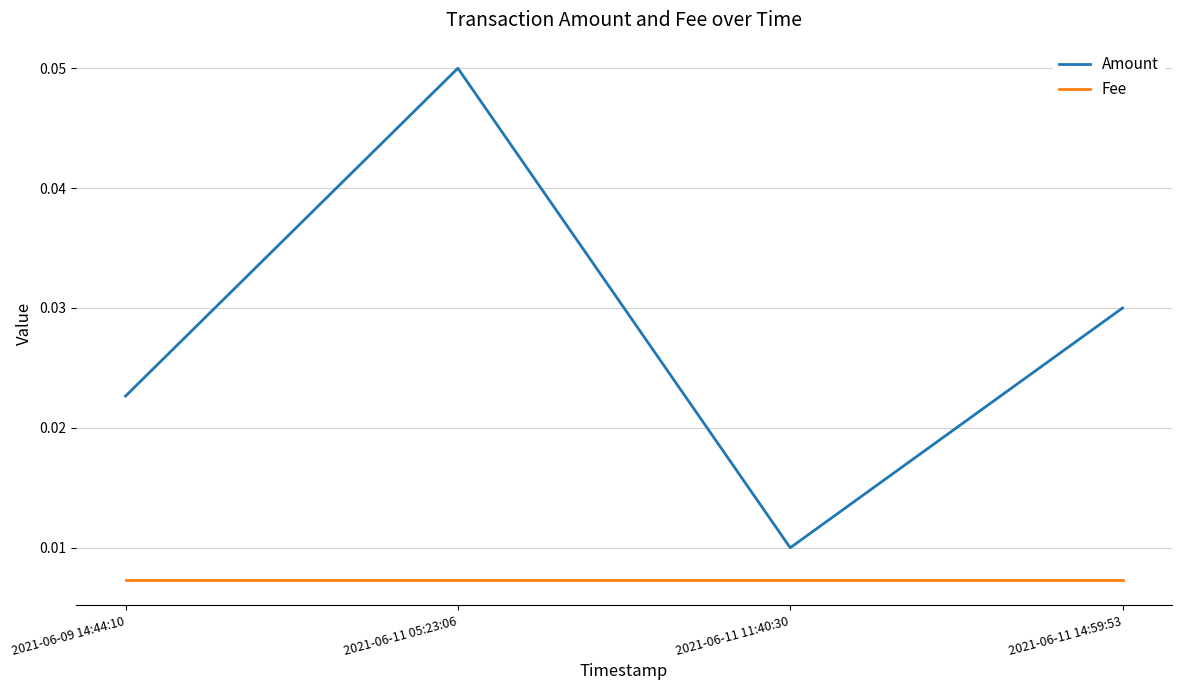

Rank the series by their maximum value, from lowest to highest.

Fee, Amount